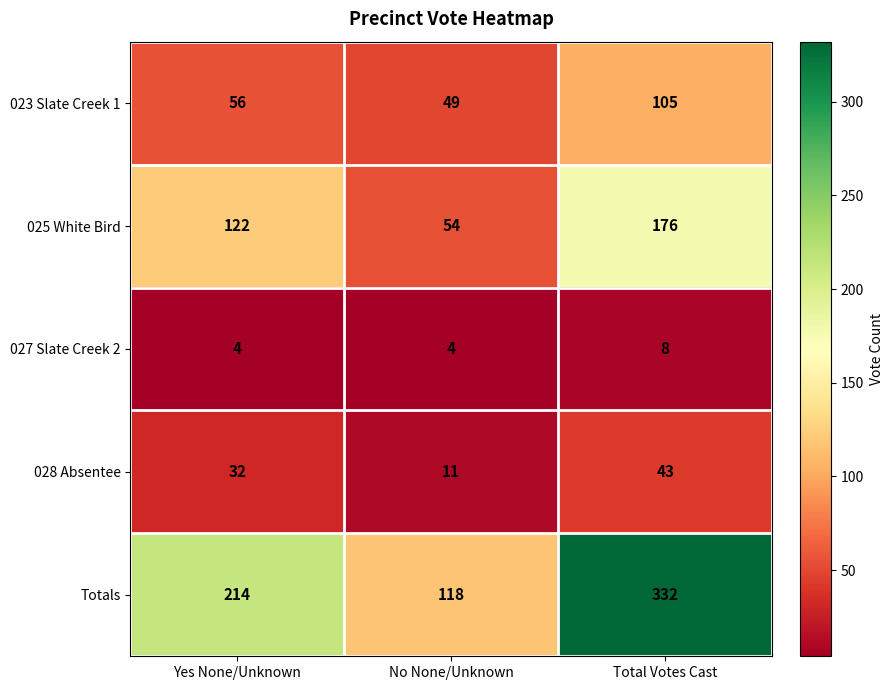

Rank the series by their maximum value, from highest to lowest.

Totals, 025 White Bird, 023 Slate Creek 1, 028 Absentee, 027 Slate Creek 2